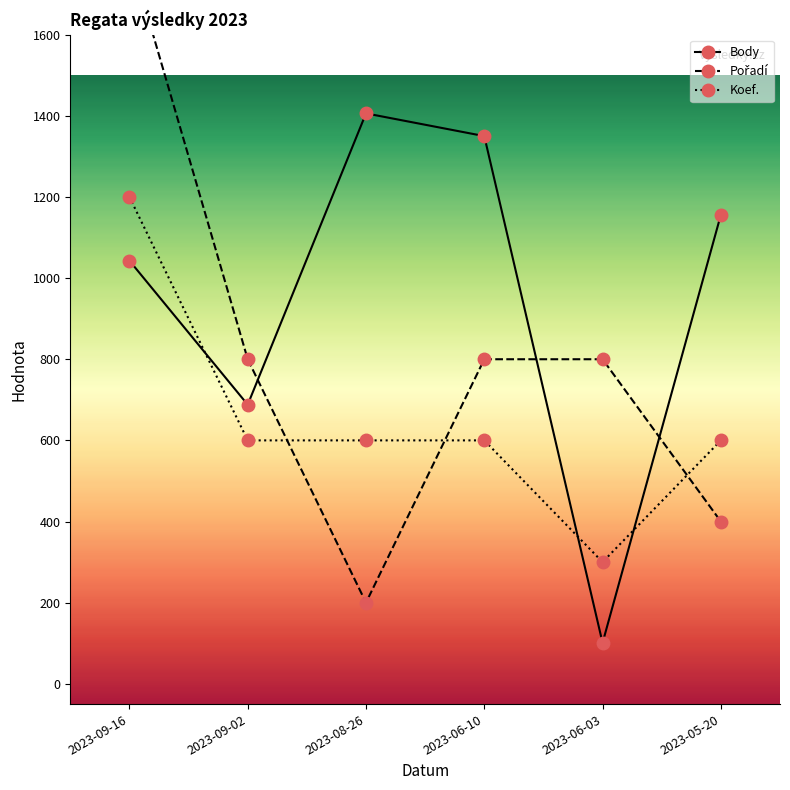

List the series in order of their peak value, highest first.

Pořadí, Body, Koef.